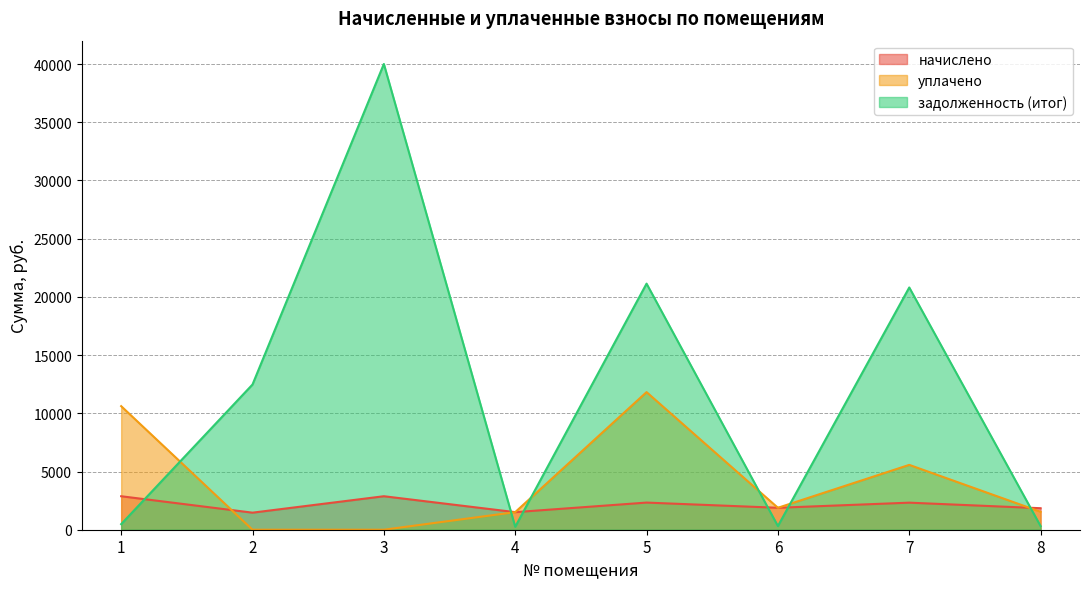

Where does the задолженность (итог) series first go above 12474?

2